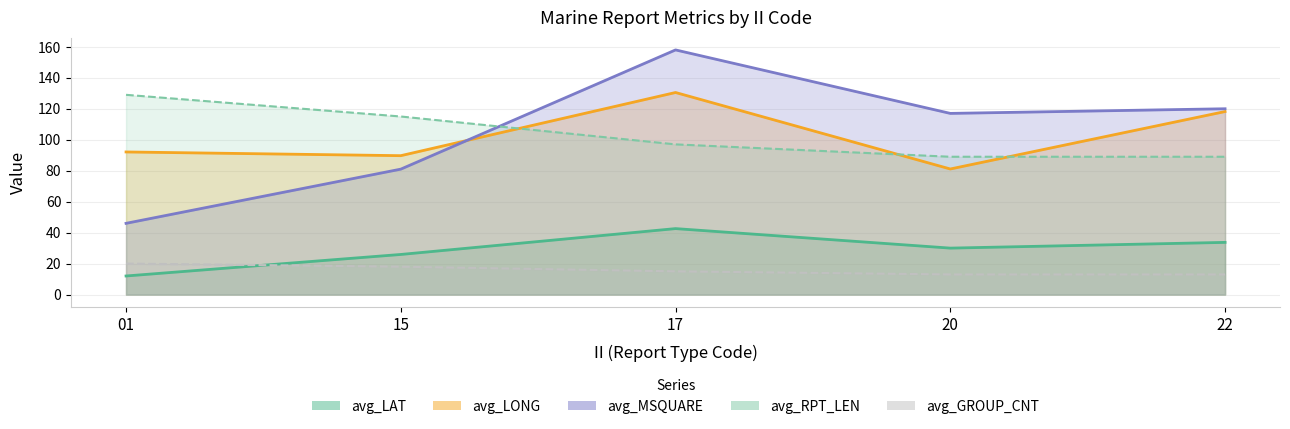

At 15, list the series in order from smallest to largest.

avg_GROUP_CNT, avg_LAT, avg_MSQUARE, avg_LONG, avg_RPT_LEN